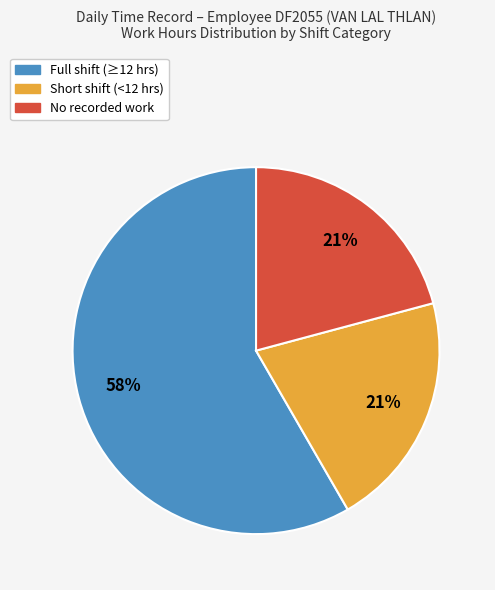

To the nearest percent, what is the average slice percentage?

33%